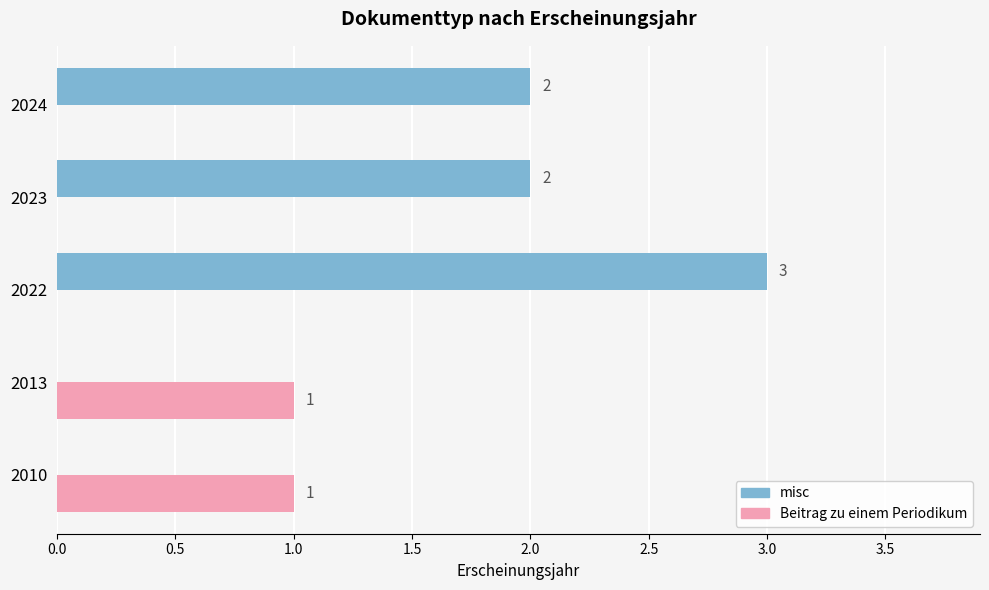

What is the approximate value of misc at 2022?

3